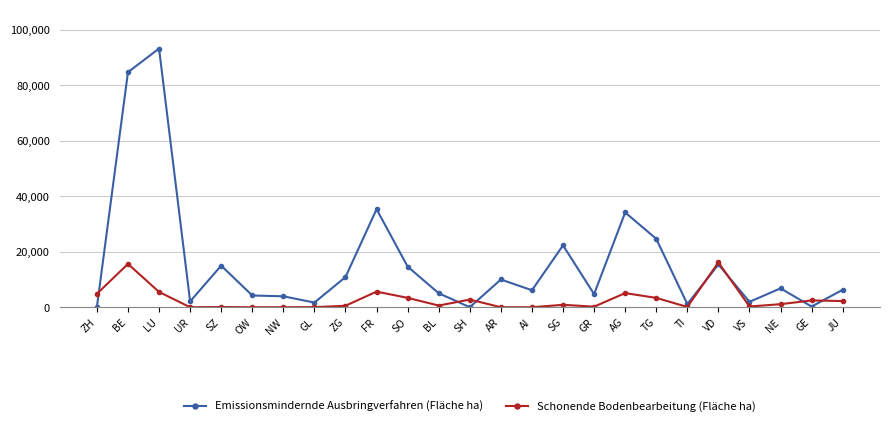

Which series has the largest total across all categories?

Emissionsmindernde Ausbringverfahren (Fläche ha)